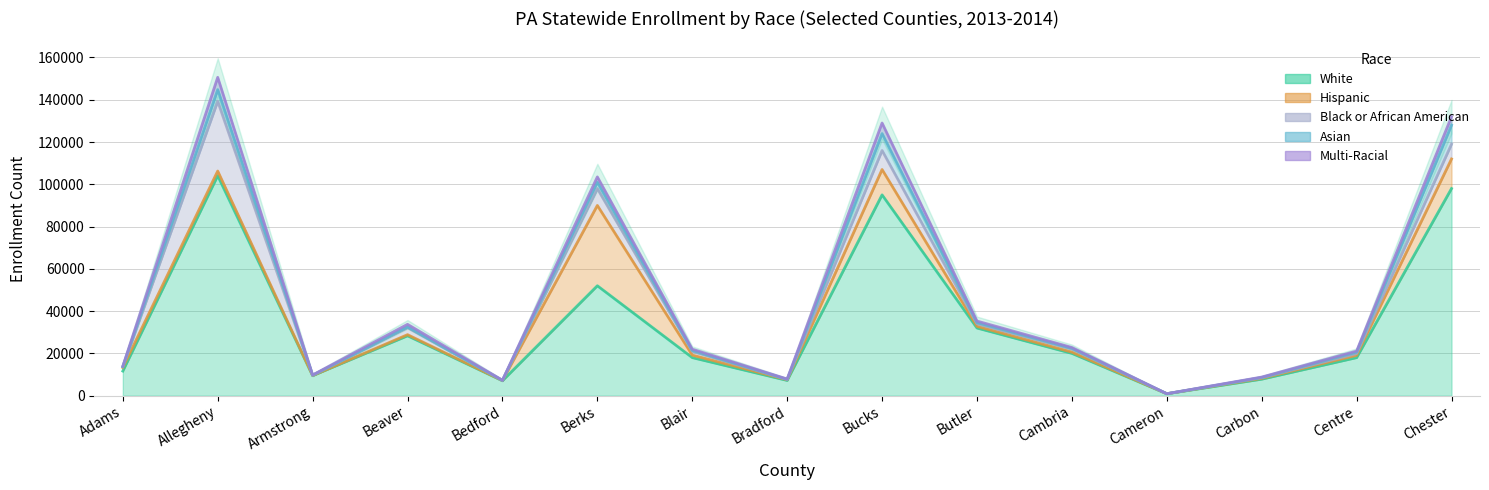

Where is the first local minimum for Multi-Racial?

Armstrong